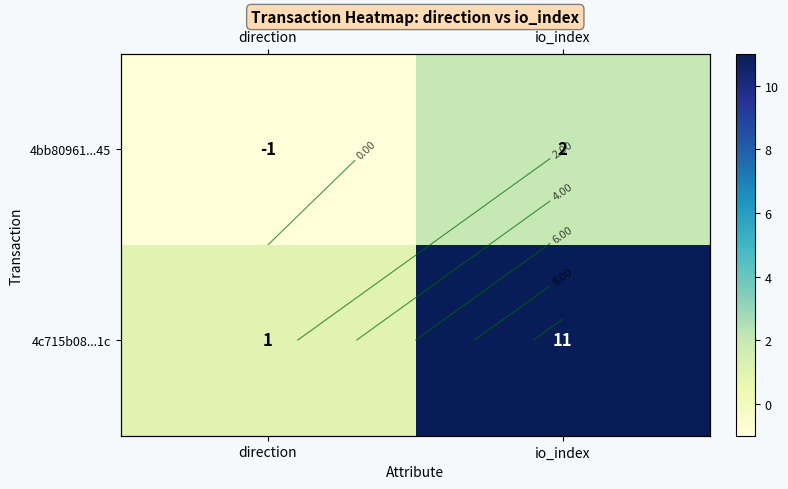

Which series has the largest total across all categories?

4c715b08...1c